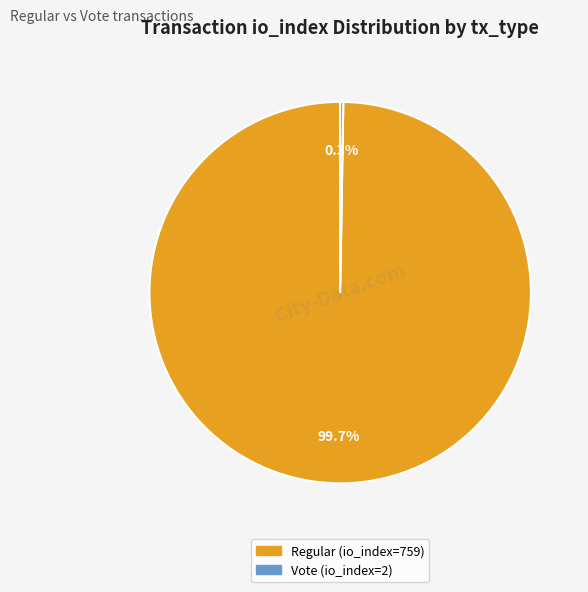

To the nearest percent, what percentage of the pie is Regular (io_index=759)?

100%